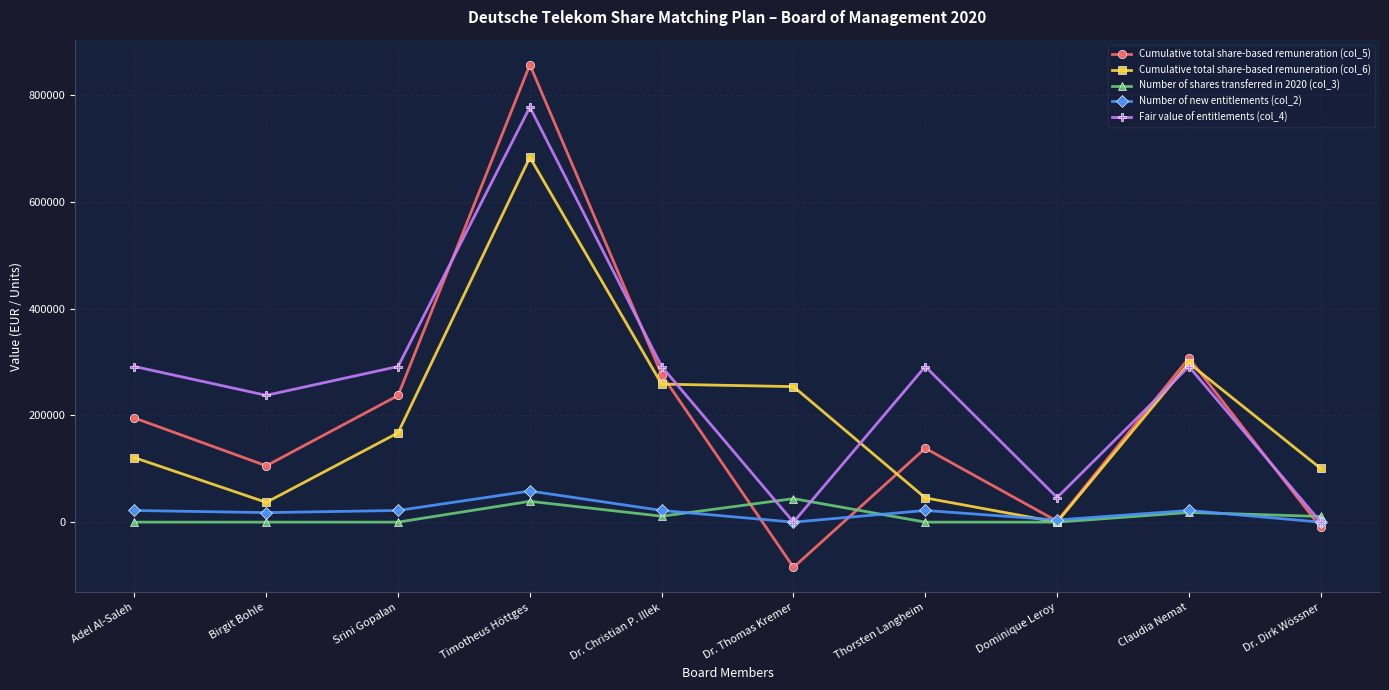

What is the difference between the maximum and minimum values in the Number of shares transferred in 2020 (col_3) series?

43991